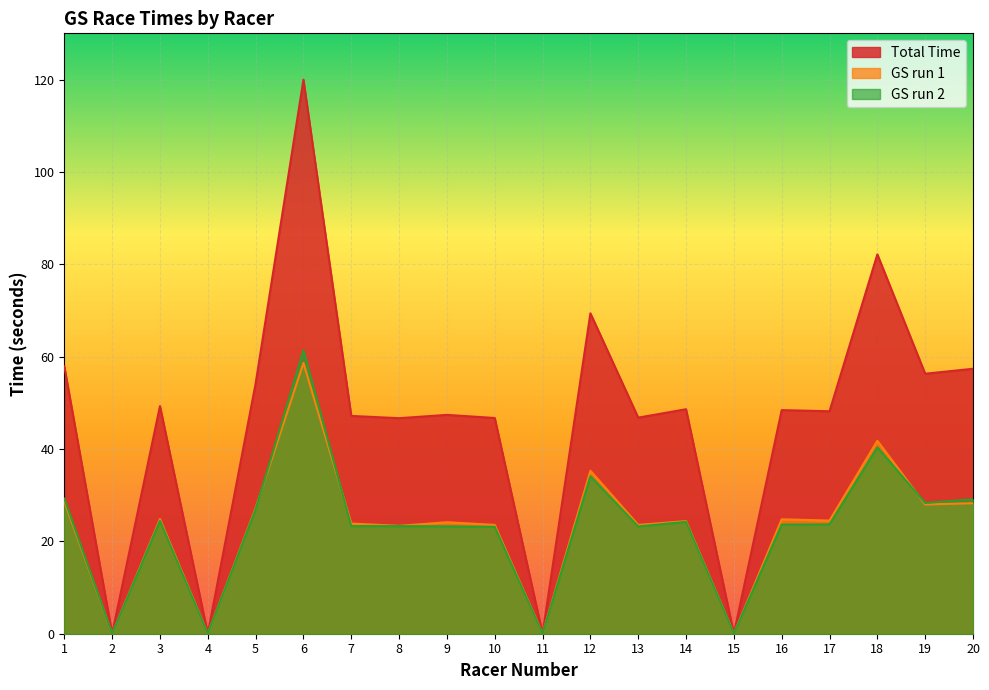

The Total Time series shows 77.5 at 17. True or false?

False